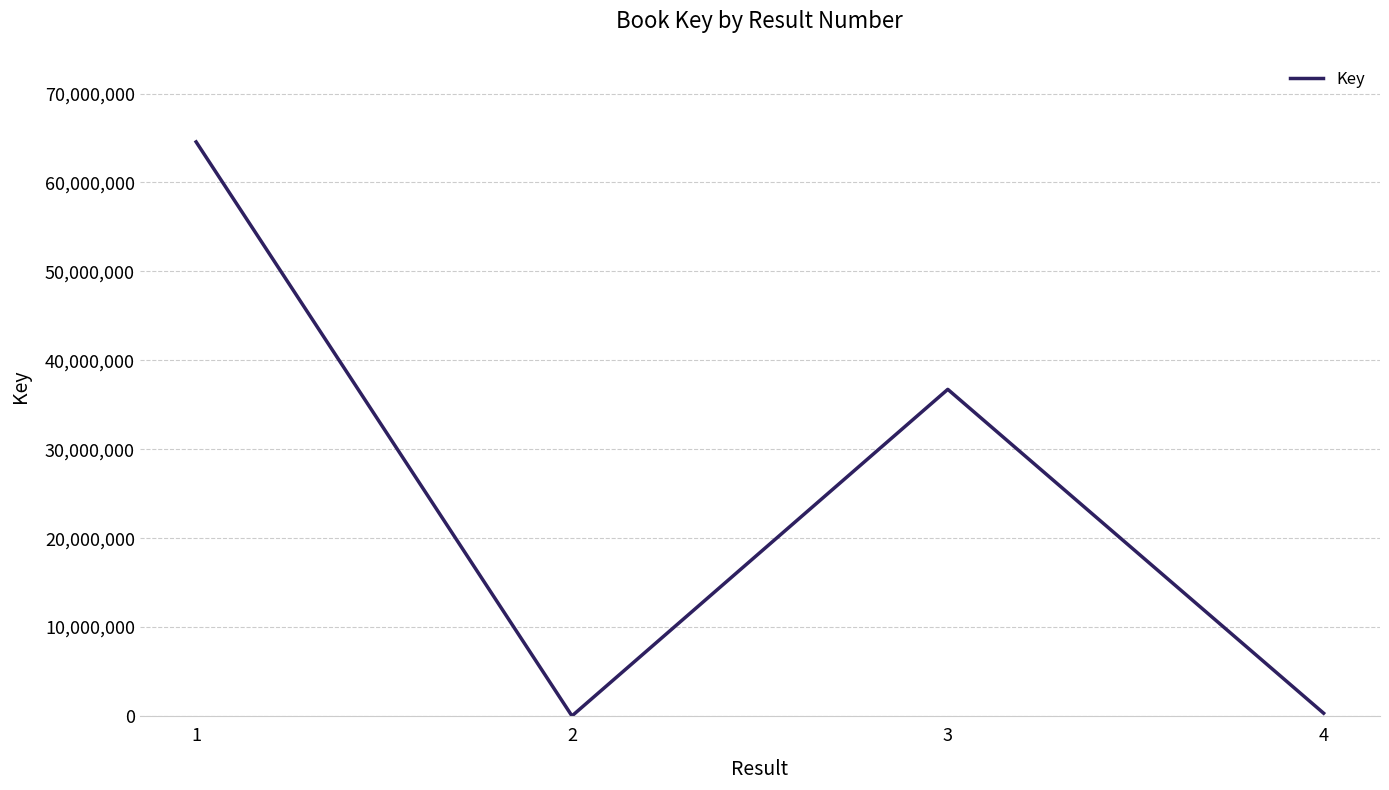

Where does the data first go above 36734738?

1